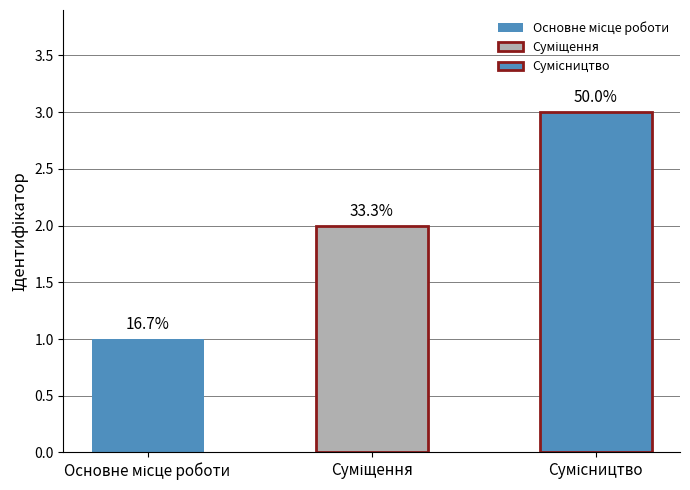

What is the change in value from Основне місце роботи to Сумісництво?

+2